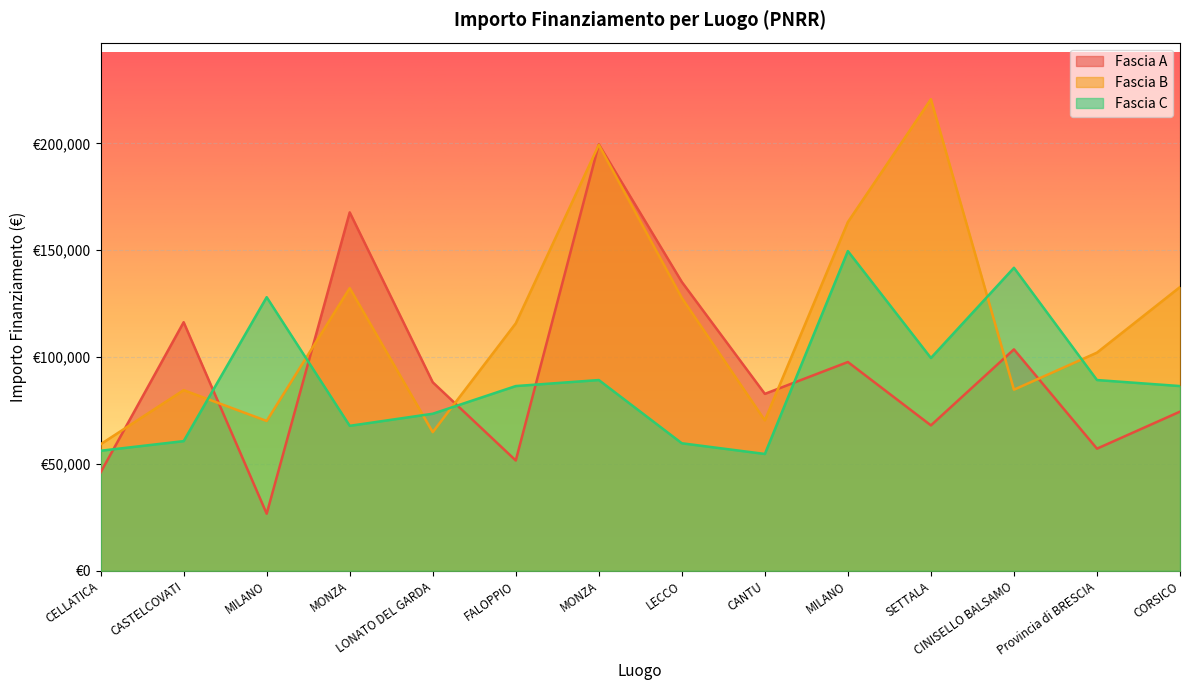

What is the difference between the Fascia C values at LONATO DEL GARDA and FALOPPIO?

12952.1